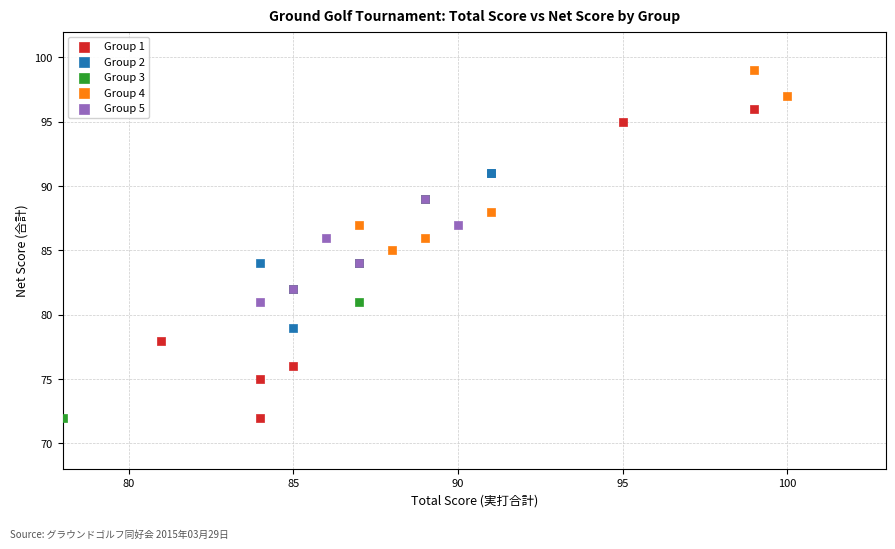

What are all the series names shown in the legend?

Group 1, Group 2, Group 3, Group 4, Group 5